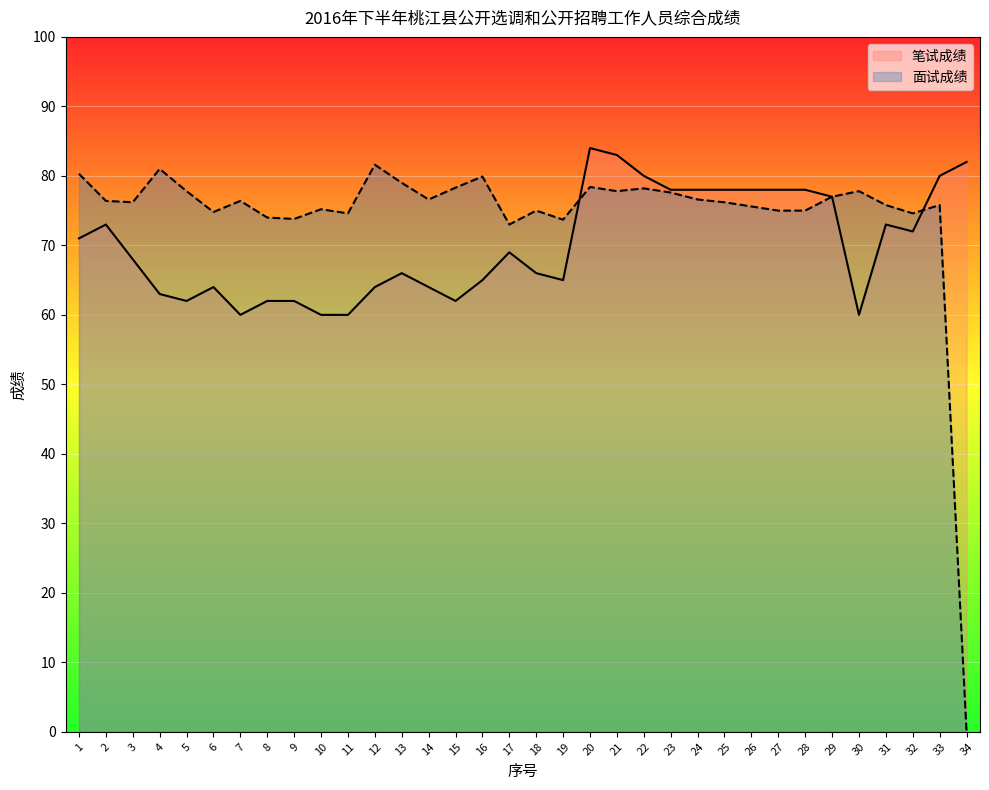

What is the difference between the maximum and minimum values in the 面试成绩 series?

81.6